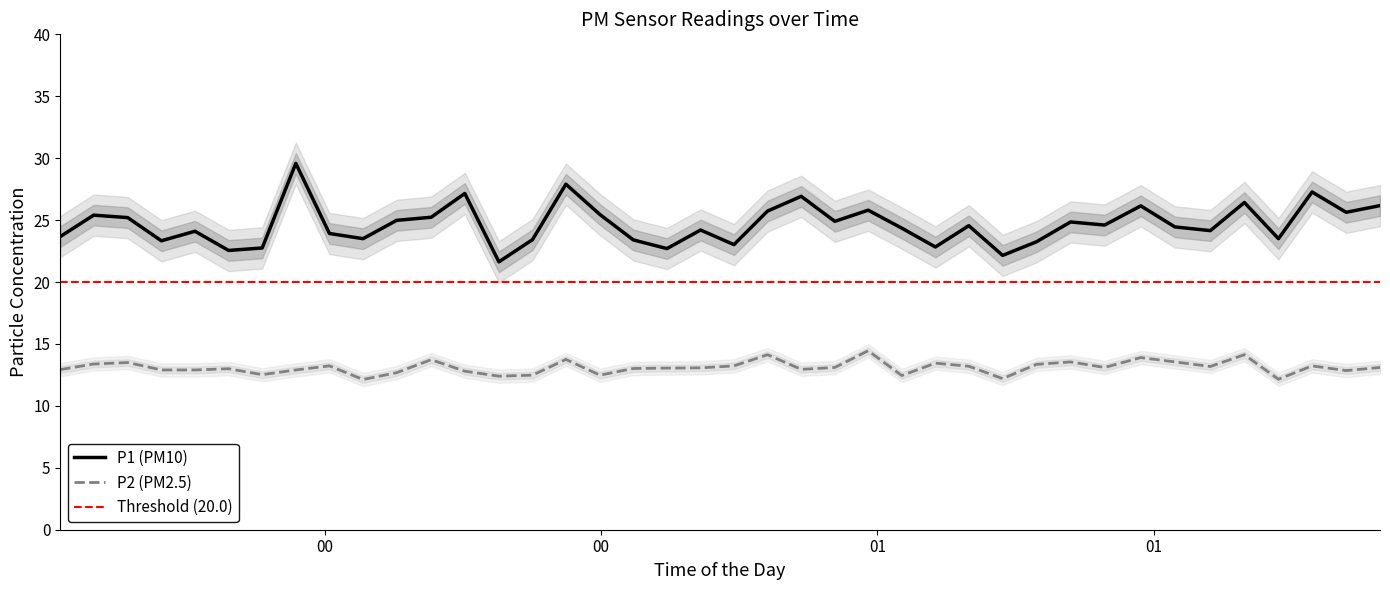

What is the minimum value for P1 (PM10)?

21.6